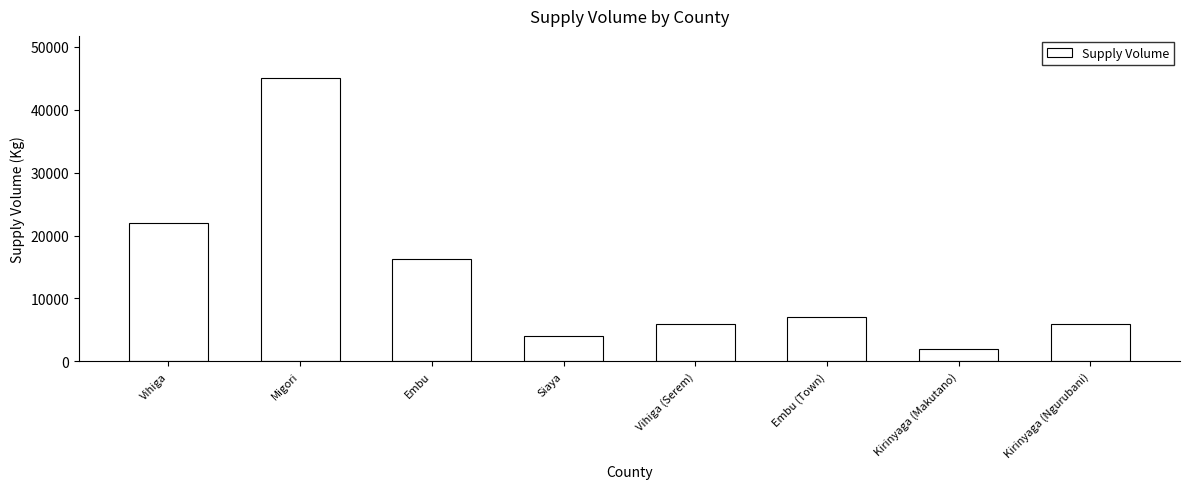

Approximately how many times larger is the value at Vihiga (Serem) compared to Migori?

0.1